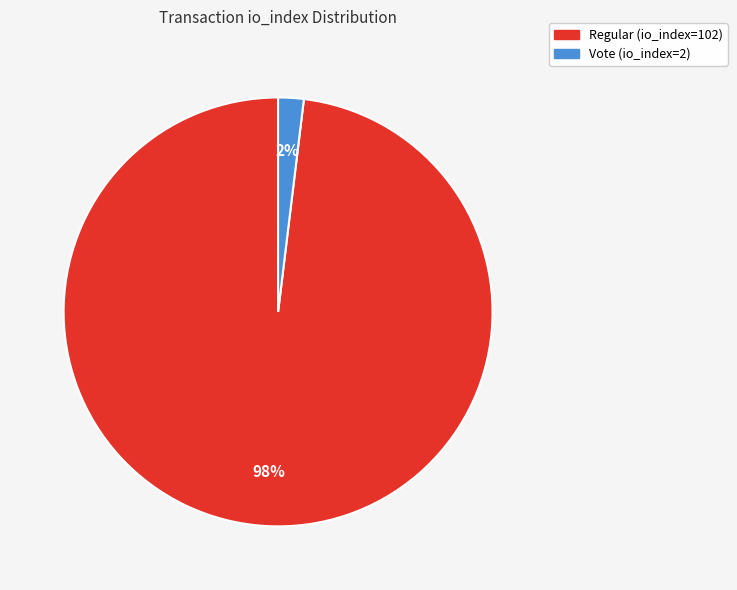

Is it true that Vote (io_index=2) is 2% of the pie?

True